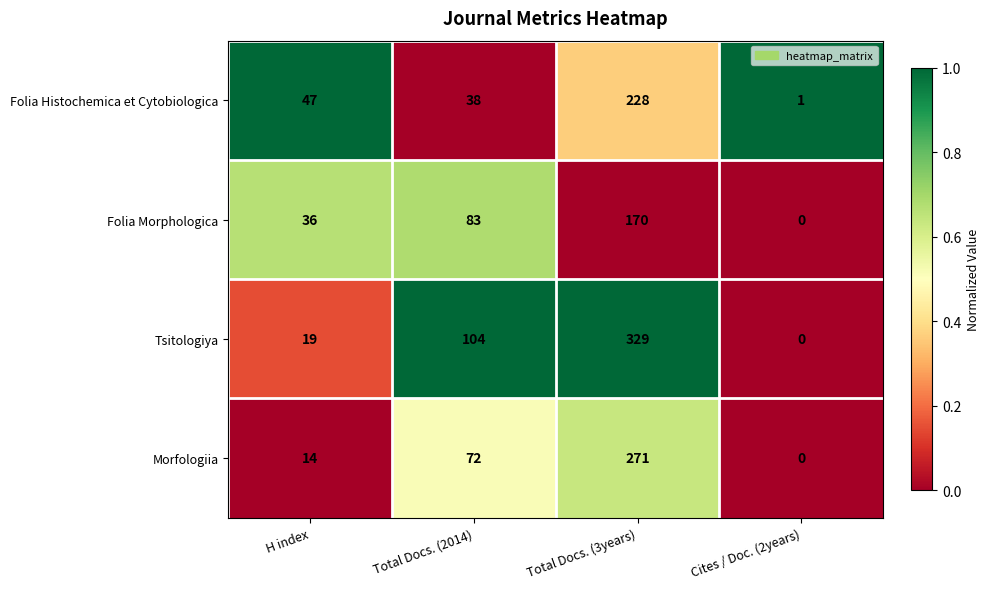

List the series in order of their peak value, lowest first.

Folia Morphologica, Folia Histochemica et Cytobiologica, Morfologiia, Tsitologiya